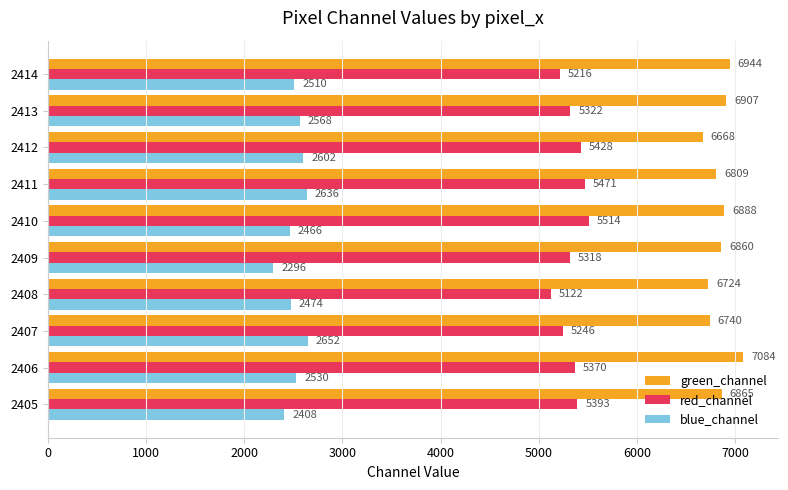

Which series has the widest spread of values?

green_channel